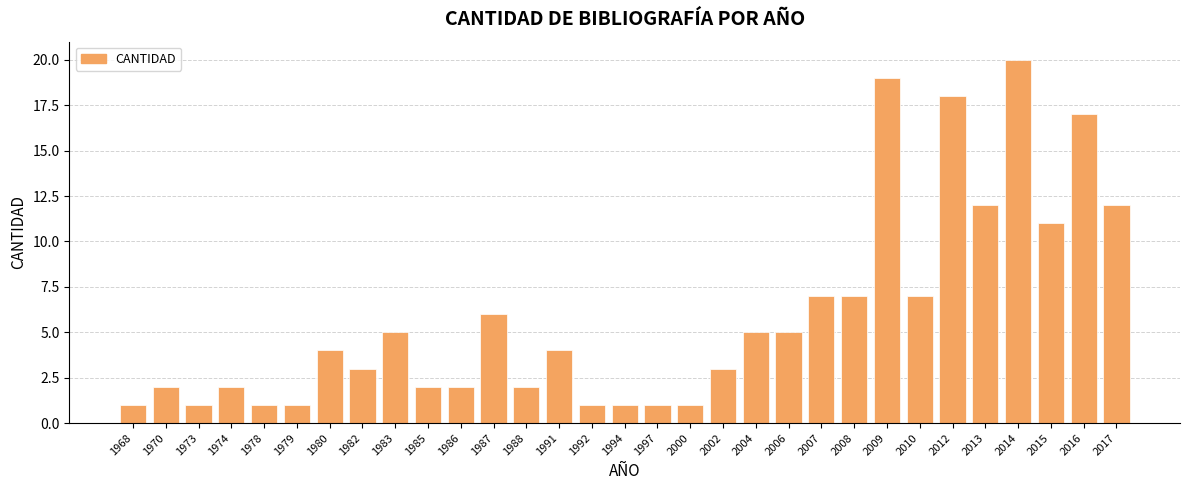

Are the bars grouped side by side (vs. stacked)?

No